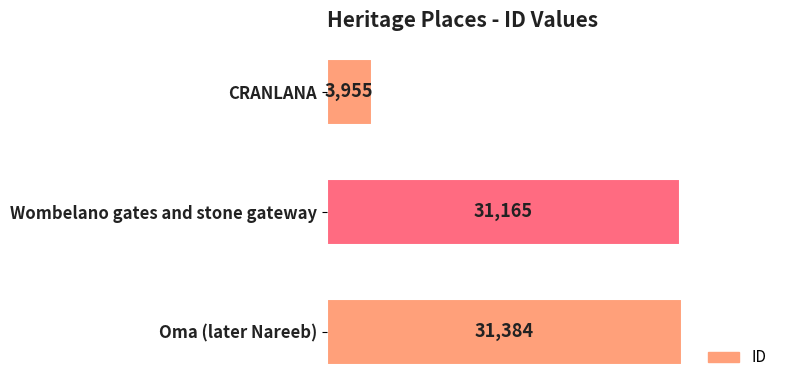

Rank the categories by value from lowest to highest.

CRANLANA, Wombelano gates and stone gateway, Oma (later Nareeb)